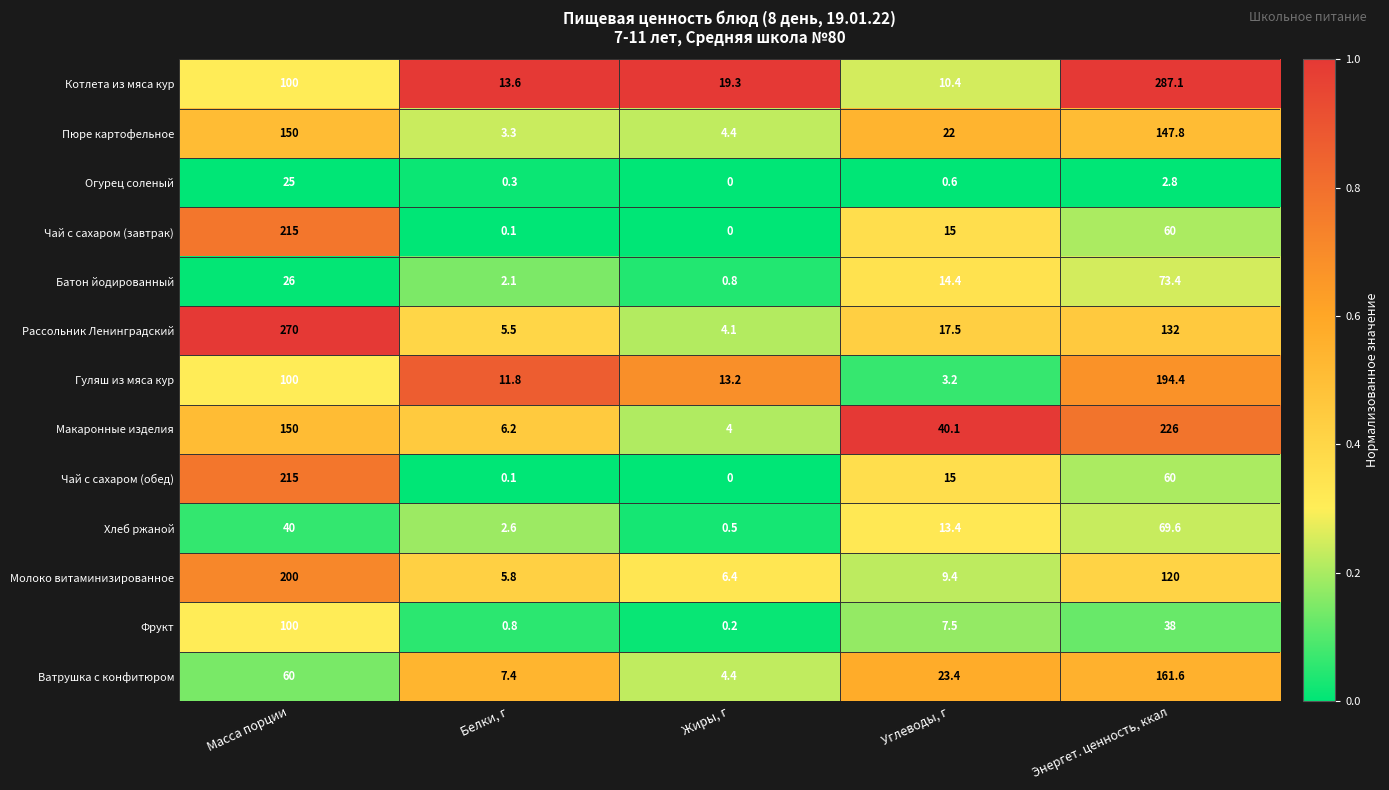

What is the average value of the Чай с сахаром (завтрак) series?

58.0